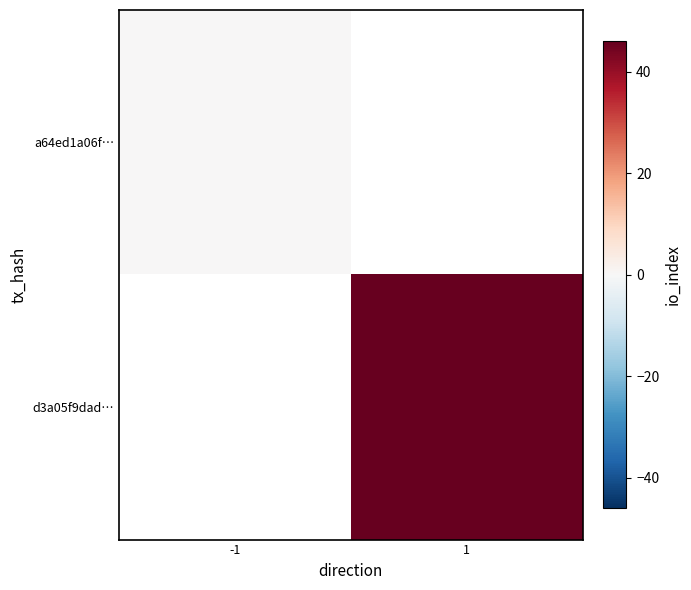

True or false: a64ed1a06f… has a value of 0.0 at -1.

True